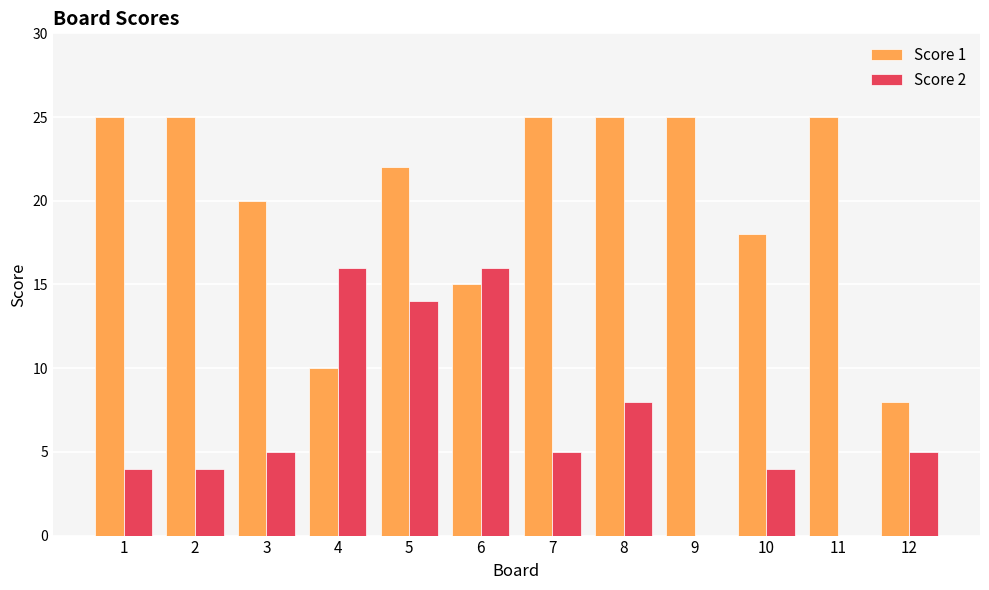

The value of Score 1 at 9 is 11. True or false?

False